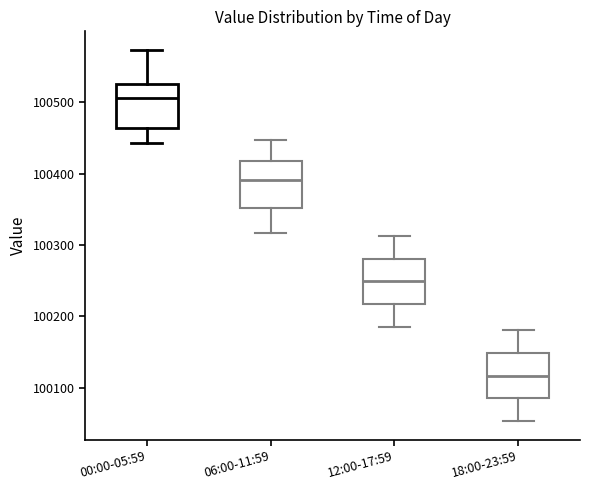

Reading left to right, read every box against the y-axis: the position of its median line, the range the box covers, and the ends of its whiskers. The values are not printed on the chart, so give them approximately, as read against the axis.

00:00-05:59: median 100510, box 100460 to 100530, whiskers 100440 to 100570
06:00-11:59: median 100390, box 100350 to 100420, whiskers 100320 to 100450
12:00-17:59: median 100250, box 100220 to 100280, whiskers 100190 to 100310
18:00-23:59: median 100120, box 100090 to 100150, whiskers 100050 to 100180